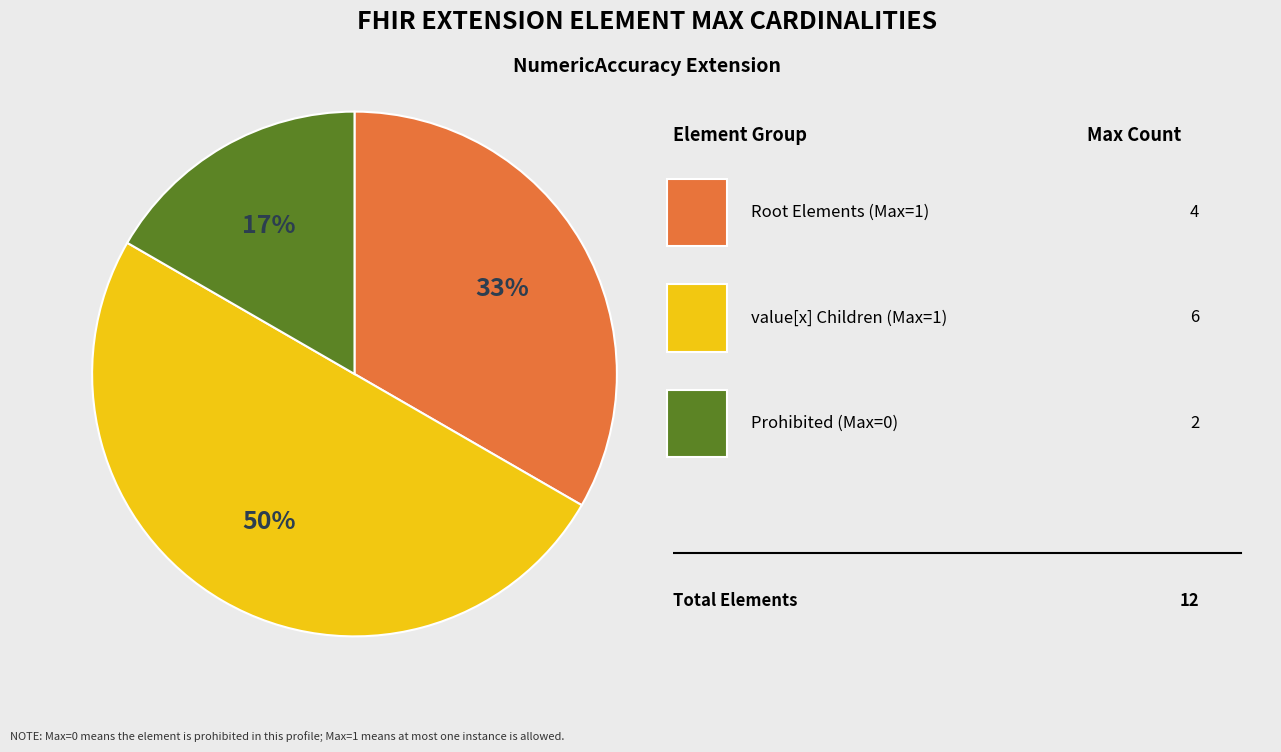

How many slices are in this pie chart?

3